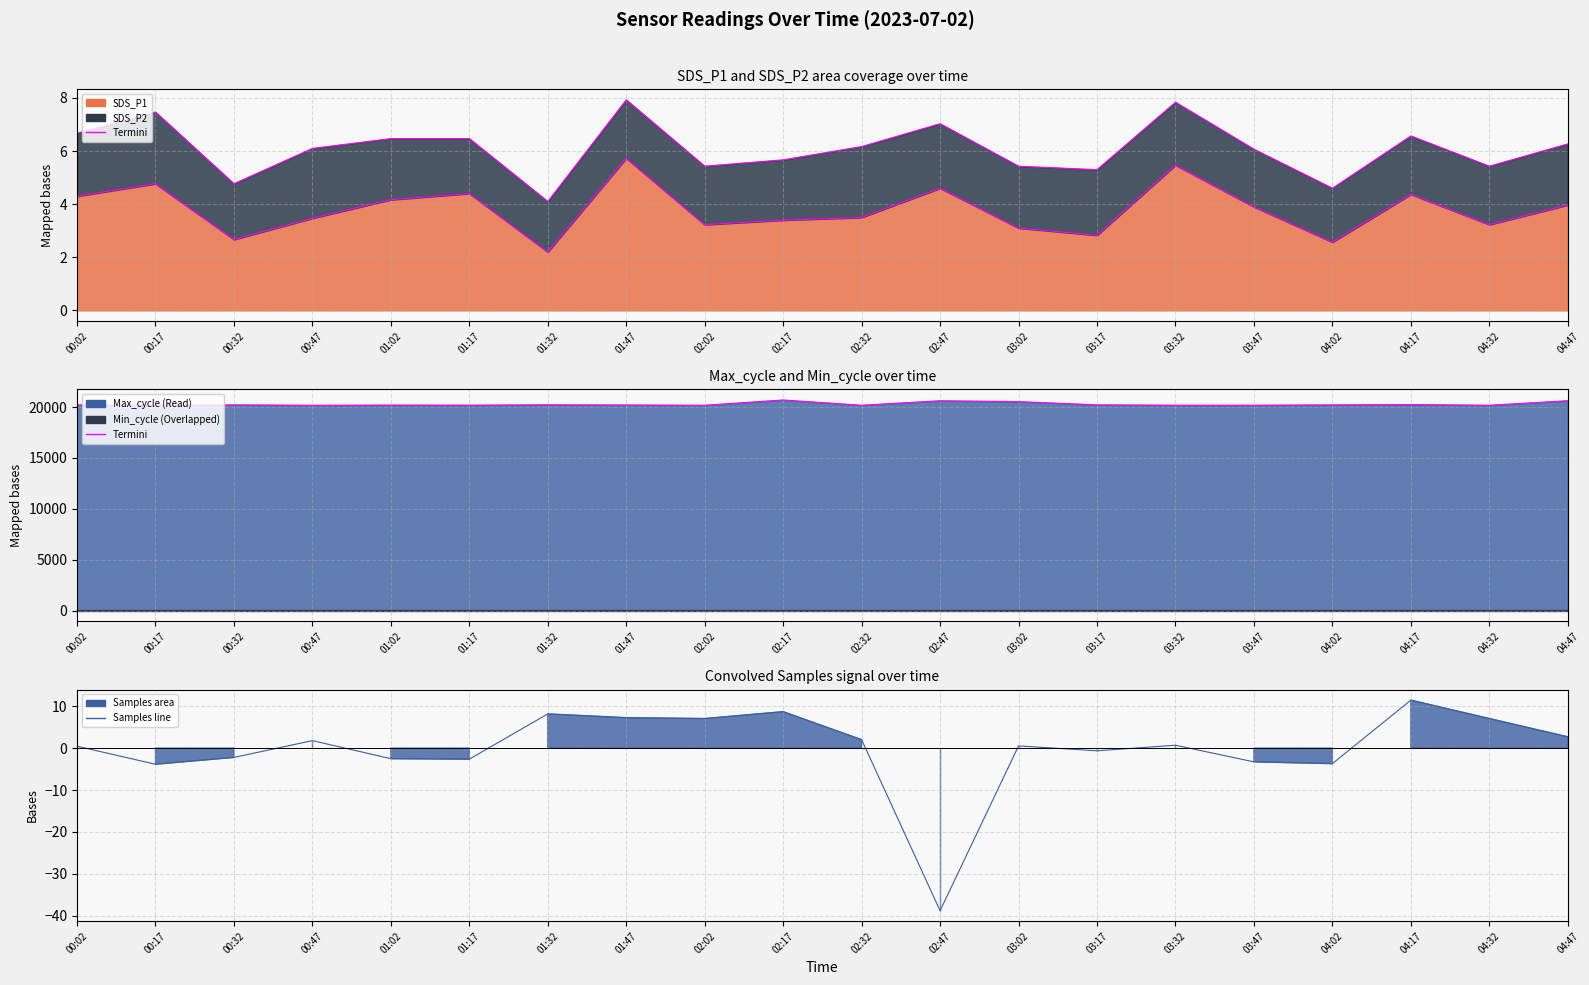

In SDS_P2 top, how many points are lower than both neighbors (excluding endpoints)?

6